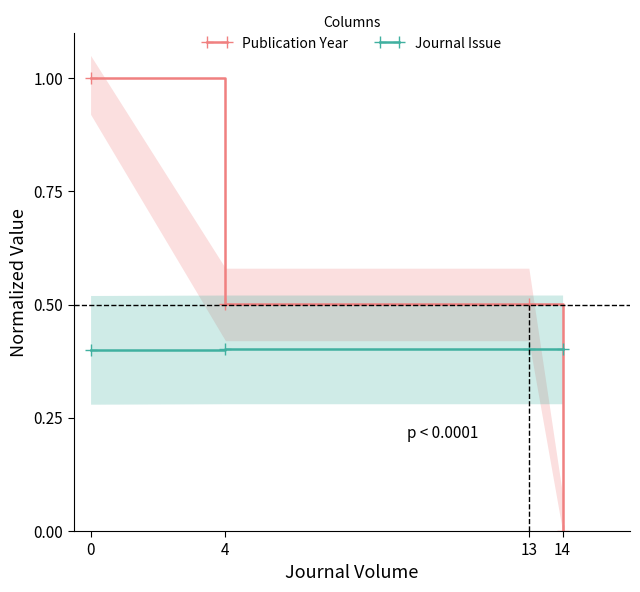

Reading left to right, list all the values displayed in this chart.

Publication Year: 0=1.0	4=0.5	13=0.5	14=0.0
Journal Issue: 0=0.4	4=0.4	13=0.4	14=0.4